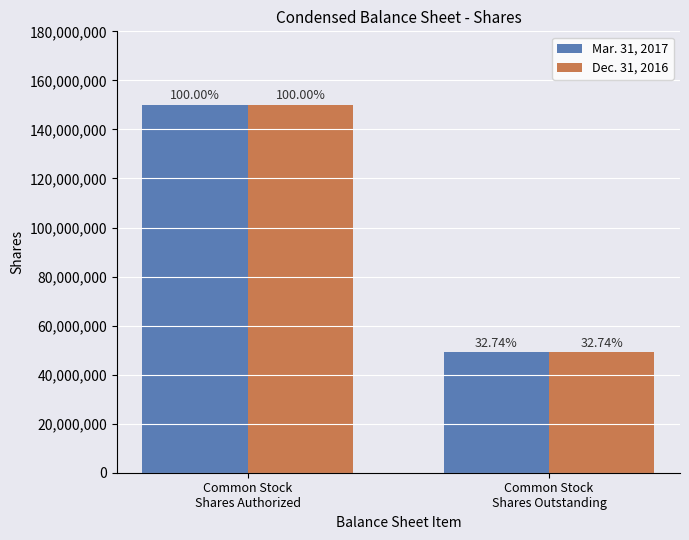

What is the difference between the Dec. 31, 2016 values at Common Stock
Shares Outstanding and Common Stock
Shares Authorized?

100886937